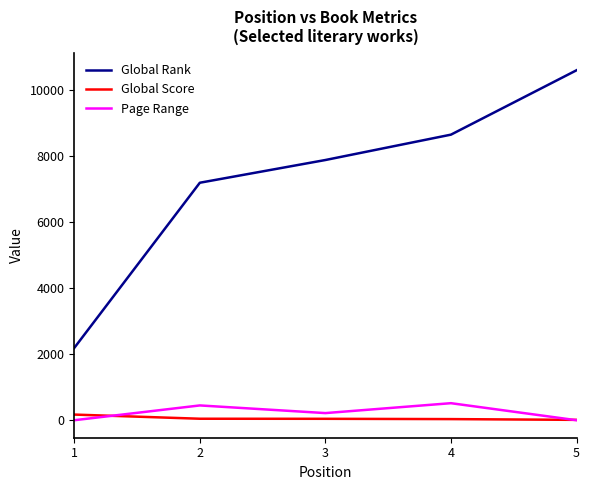

How many interior local valleys does the Page Range series have?

1